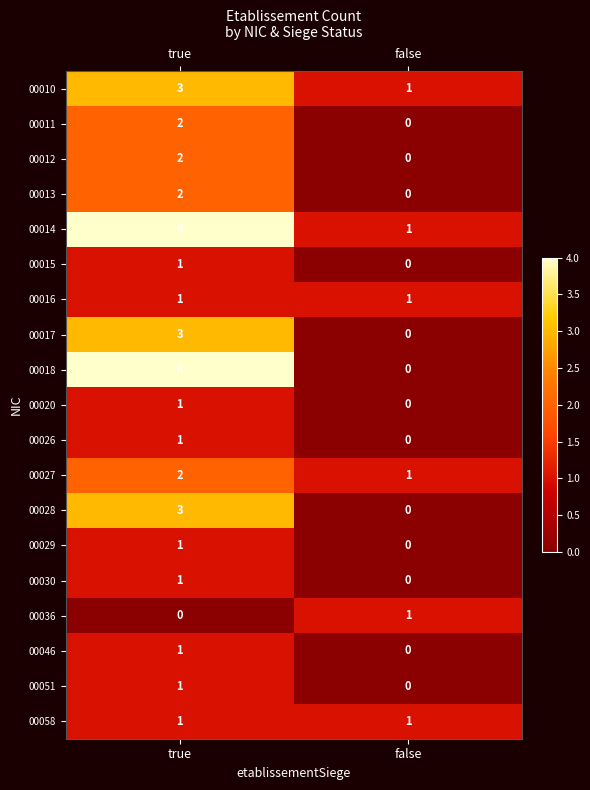

Count the number of data series in this chart.

19